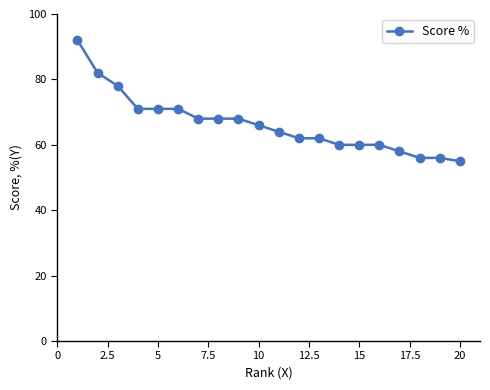

What is the smallest value displayed?

55